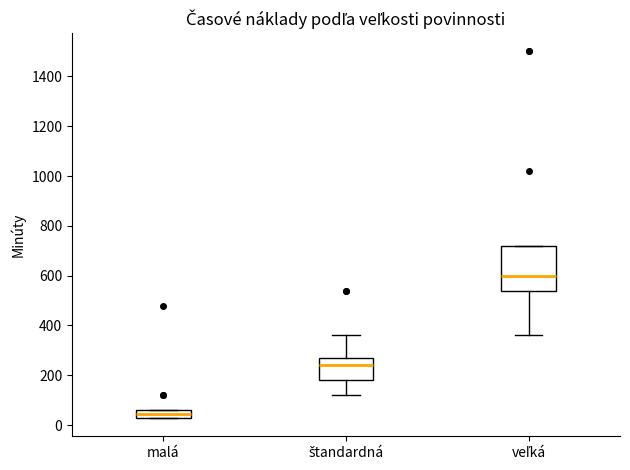

Reading left to right, transcribe this box plot: for each box, give where its median line is, the range the box spans, and where its two whiskers end, as read against the y-axis. The values are not printed on the chart, so give them approximately, as read against the axis.

malá: median 40 (inside the box), box 40 to 60, whiskers 40 to 60
štandardná: median 240, box 180 to 280, whiskers 120 to 360
veľká: median 600, box 540 to 720, whiskers 360 to 720